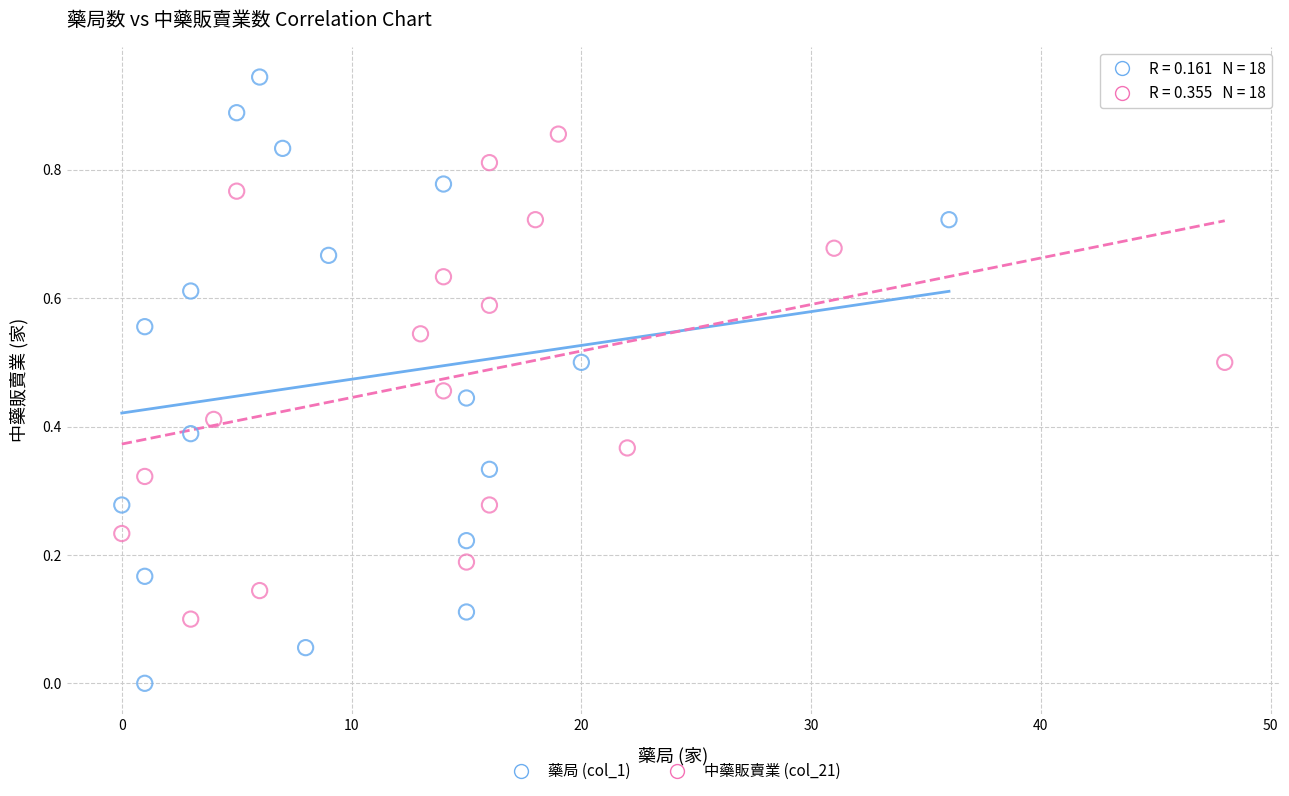

Which series contains the lowest Y value?

藥局 (col_1)